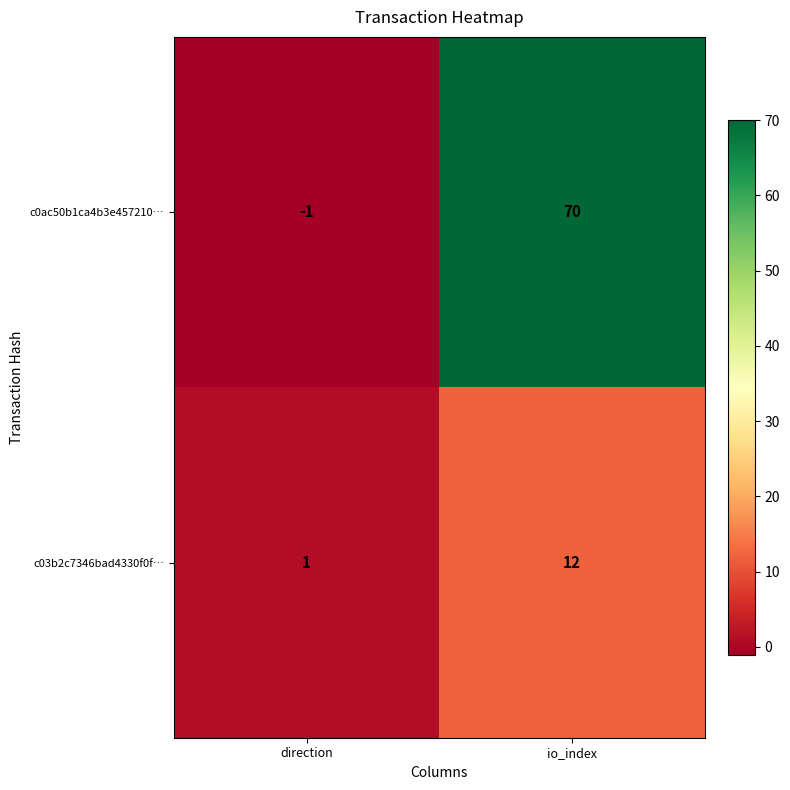

Where is c0ac50b1ca4b3e457210… nearest to the value 34?

direction